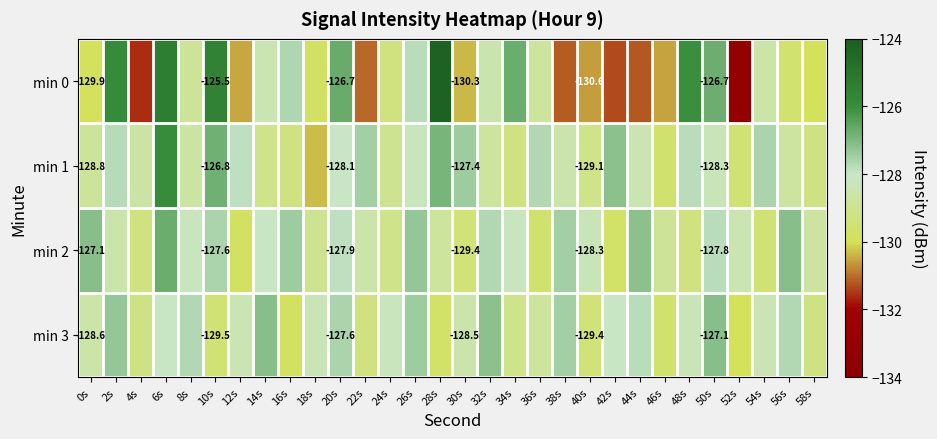

Between 56s and 32s, which is larger?

32s